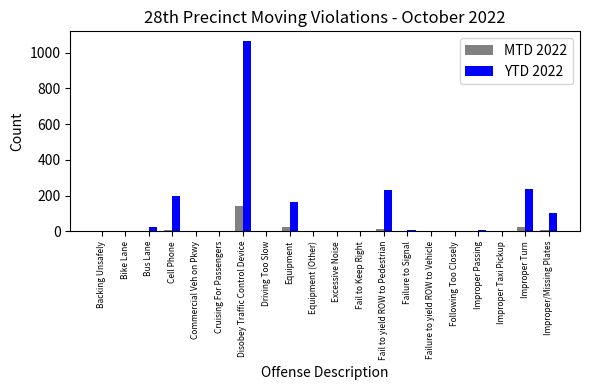

What value does the MTD 2022 series have at Improper/Missing Plates, to the nearest 5?

10